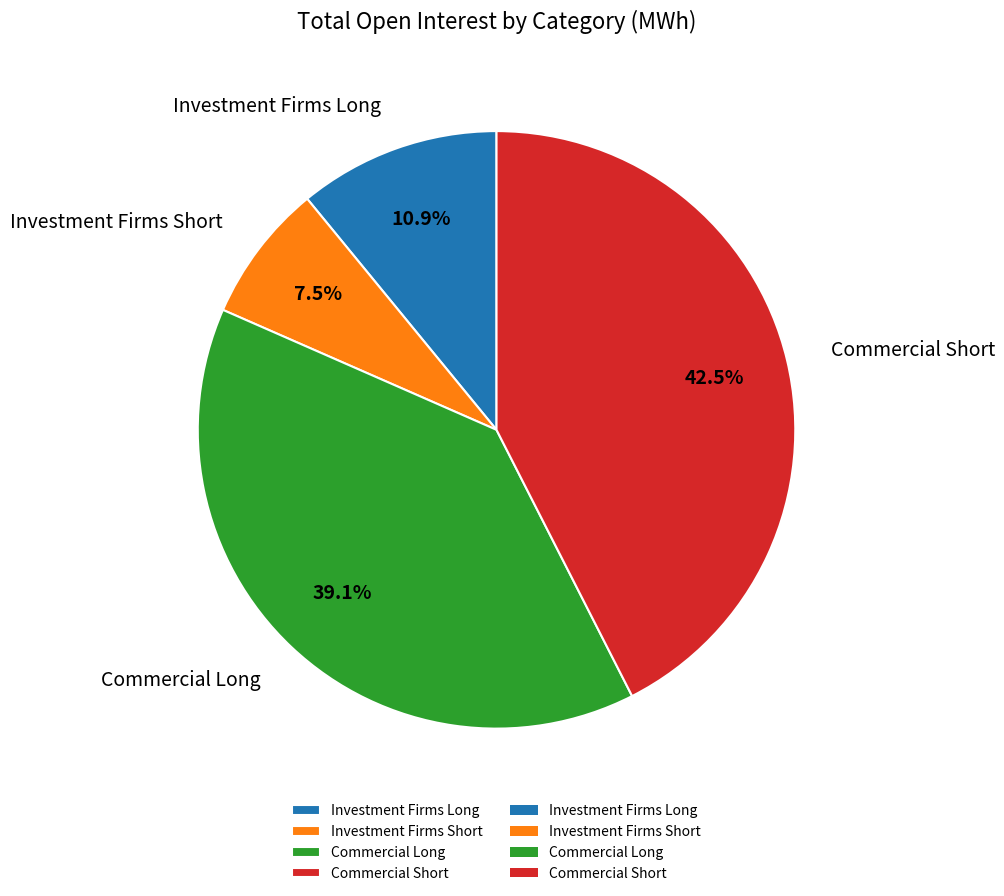

How many segments does this pie chart have?

4